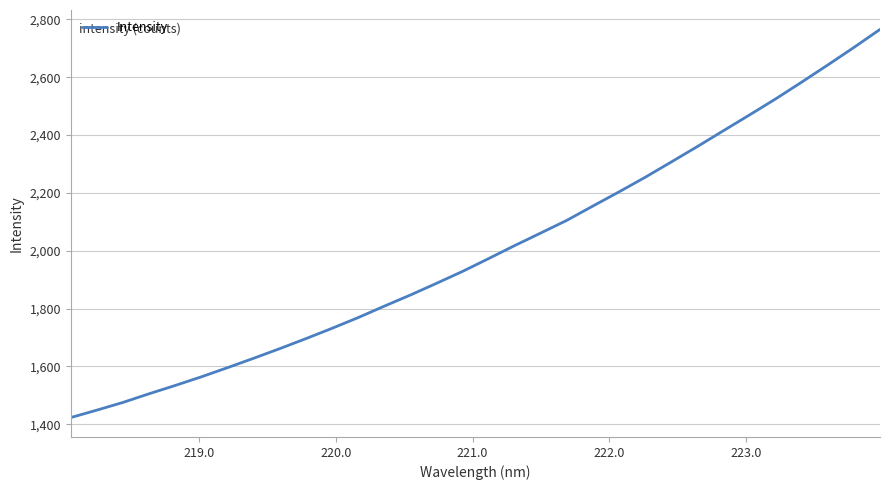

What is the difference between the maximum and minimum values?

1342.6